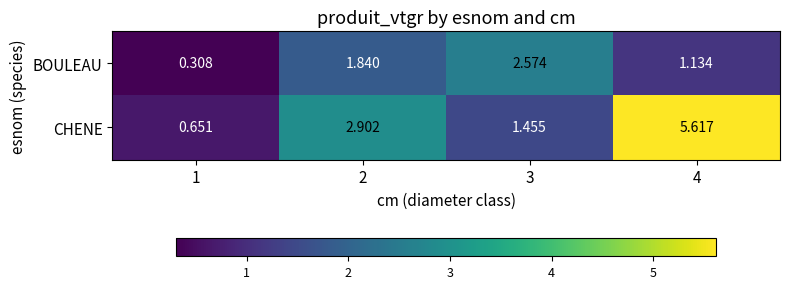

At 1, list the series in order from largest to smallest.

CHENE, BOULEAU